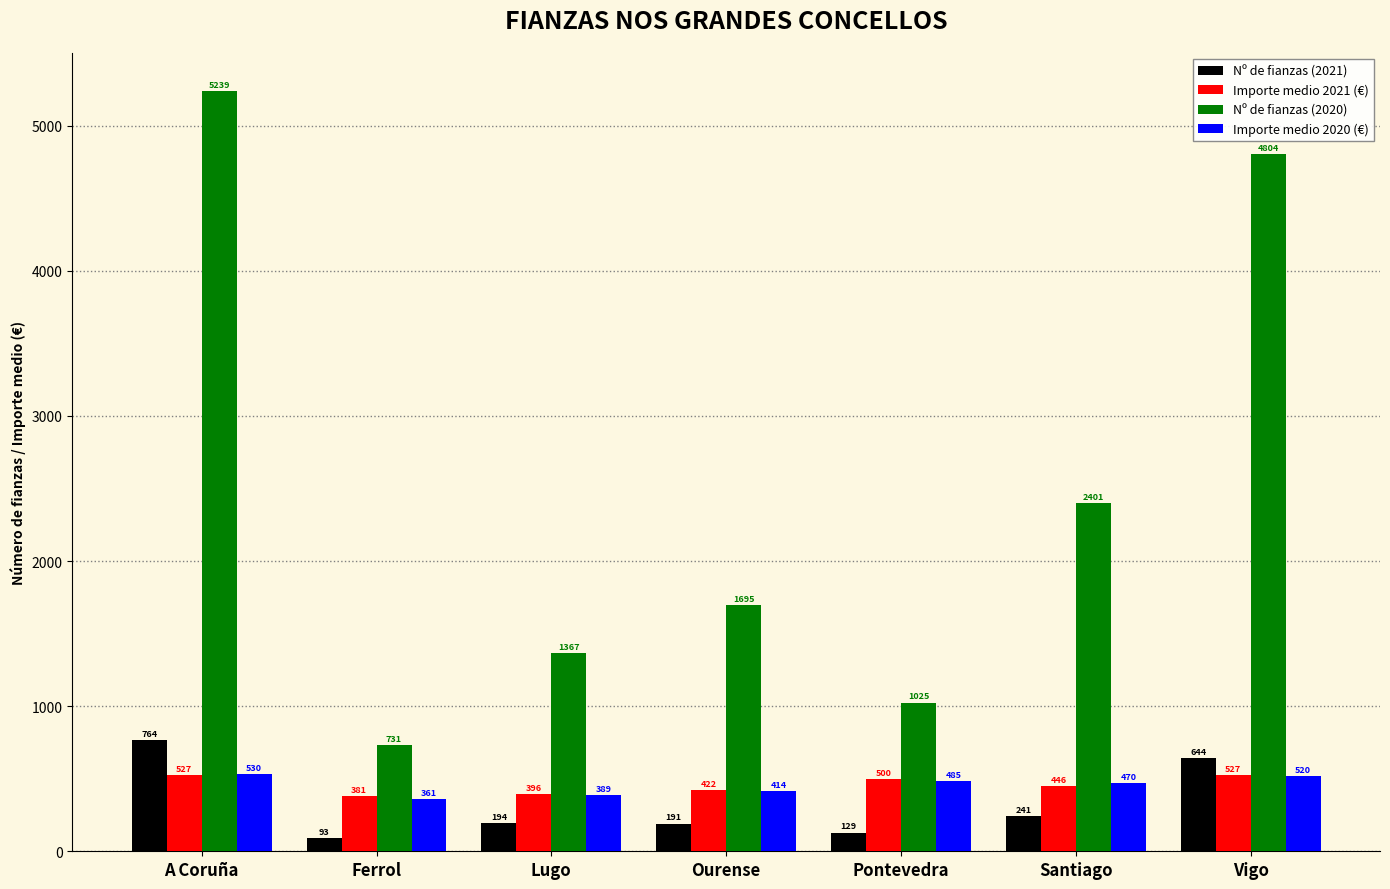

What is the average value of the Importe medio 2020 (€) series?

452.8